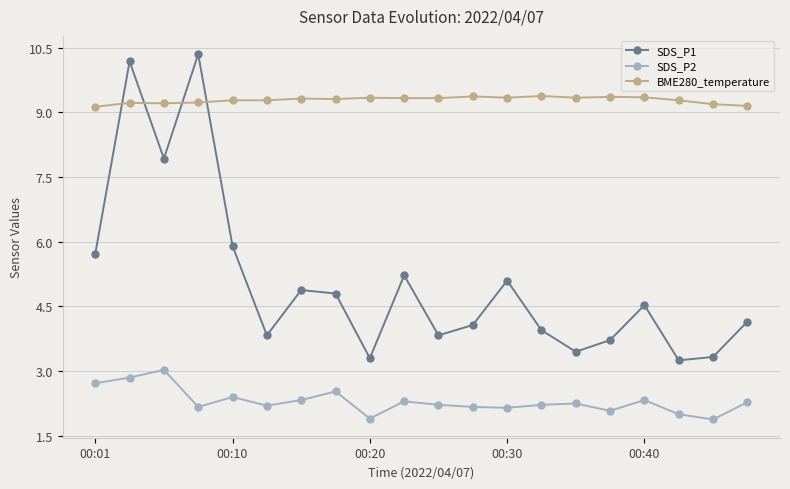

What is the sum of all SDS_P2 values?

46.0